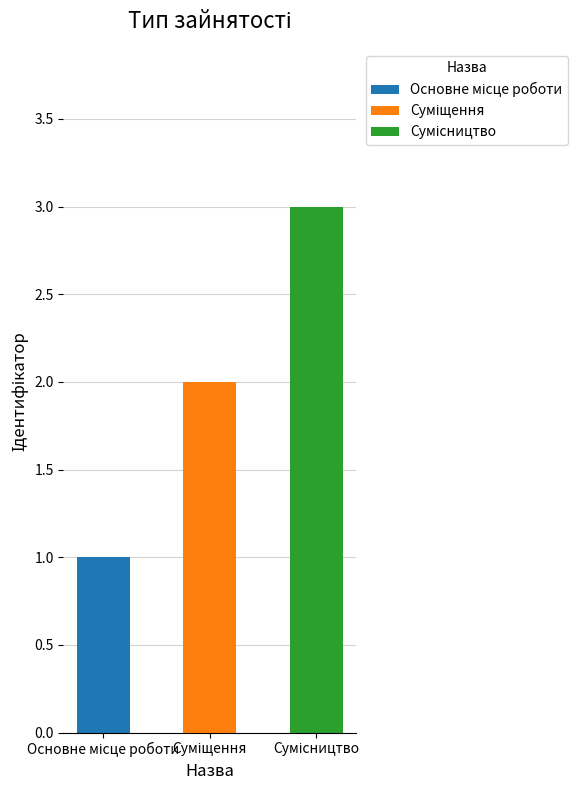

Reading right to left, extract all data points from this chart.

Сумісництво=3	Суміщення=2	Основне місце роботи=1